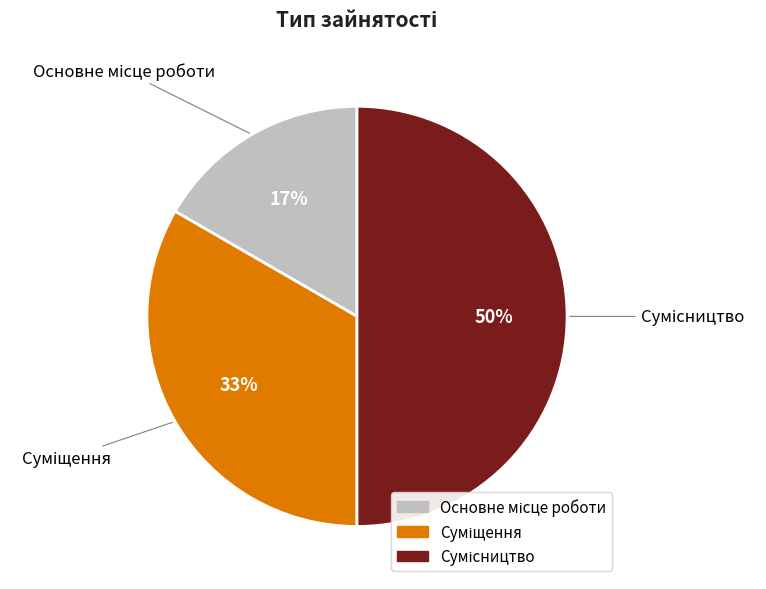

To the nearest percent, what is the difference between the largest and smallest slice percentages?

33%